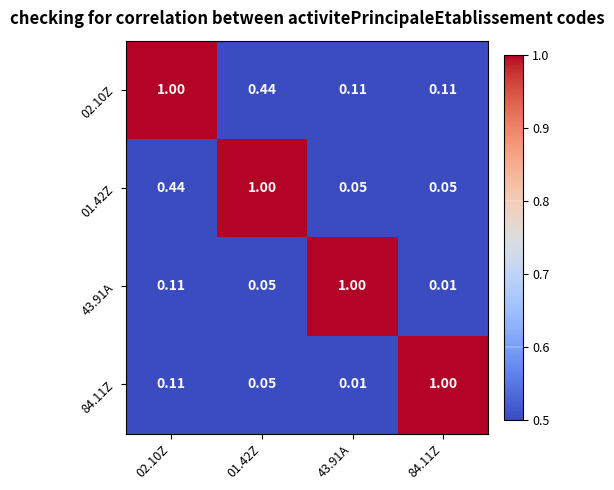

Count the number of categories in the chart.

4